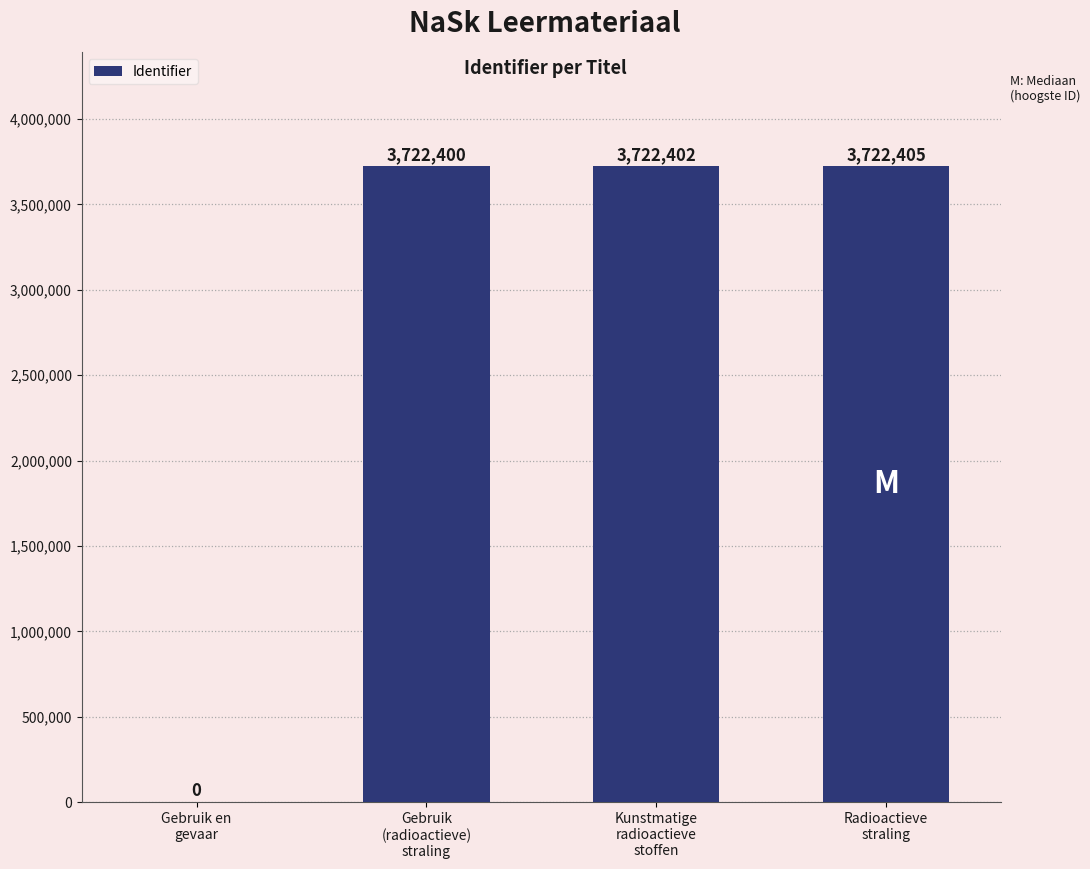

The chart shows a value of 1701100 at Kunstmatige
radioactieve
stoffen. True or false?

False